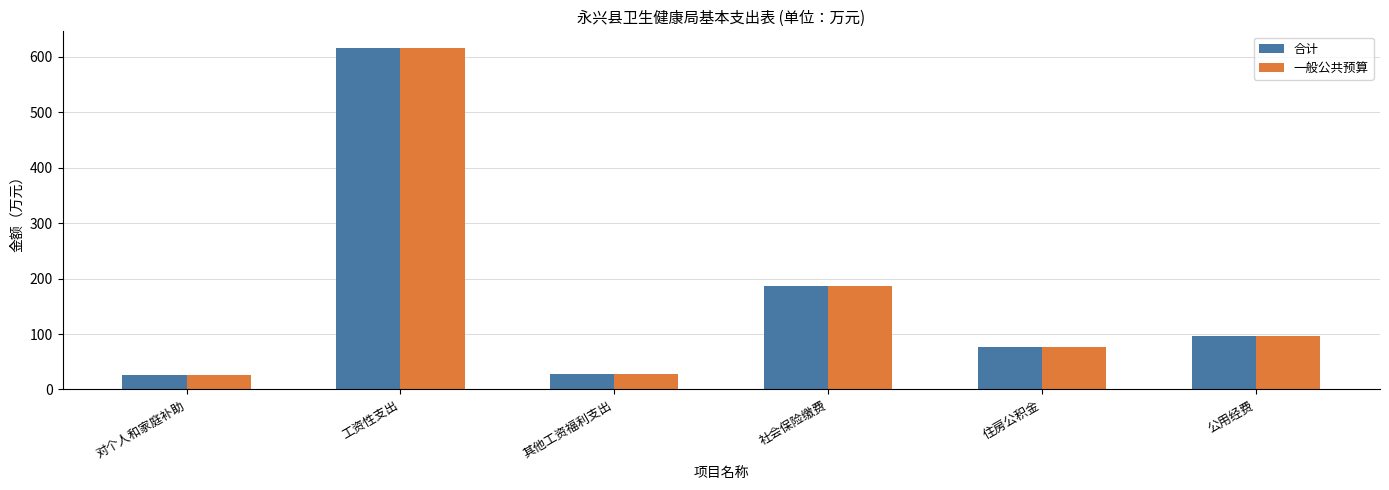

What is the maximum value shown in the chart?

615.5